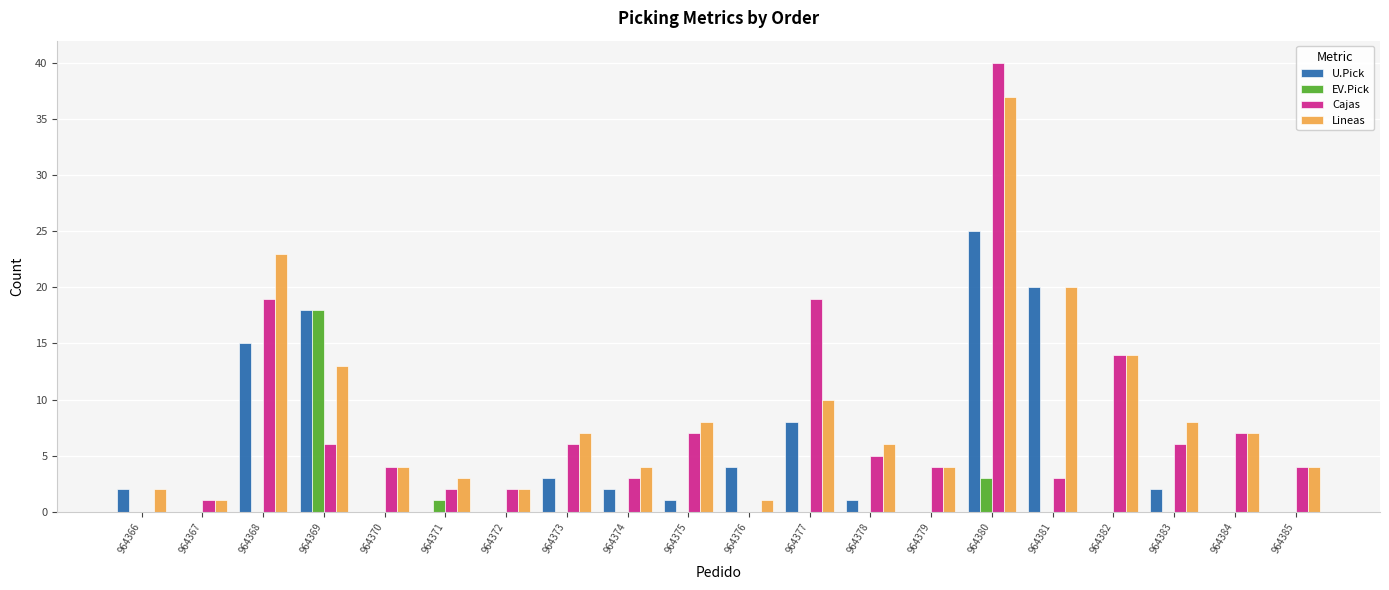

Is the value of EV.Pick at 964367 greater than the value of U.Pick at 964374?

No